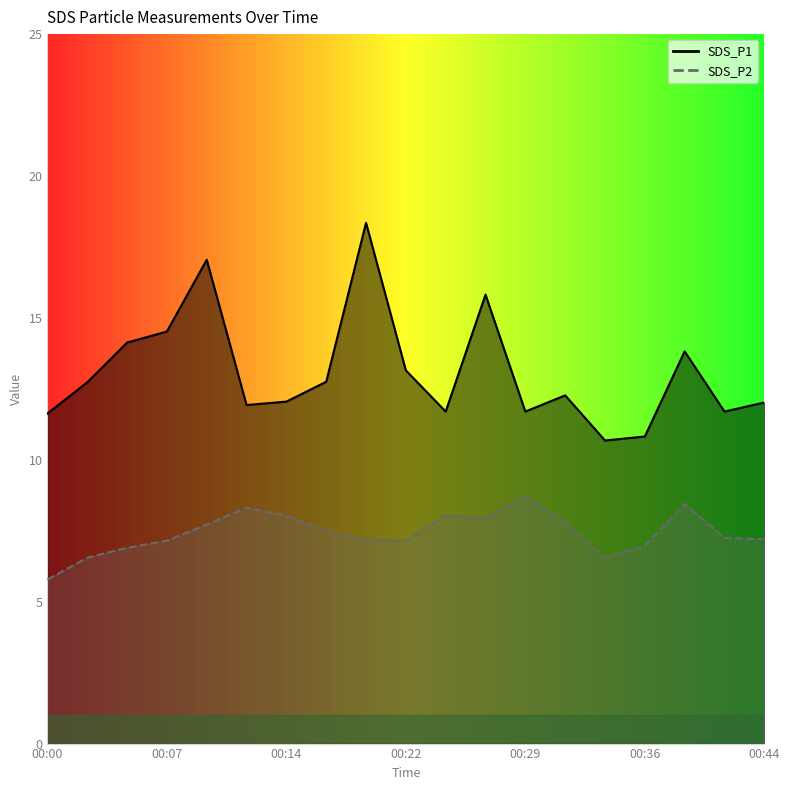

What value does the SDS_P2 series have at 00:39?

8.4